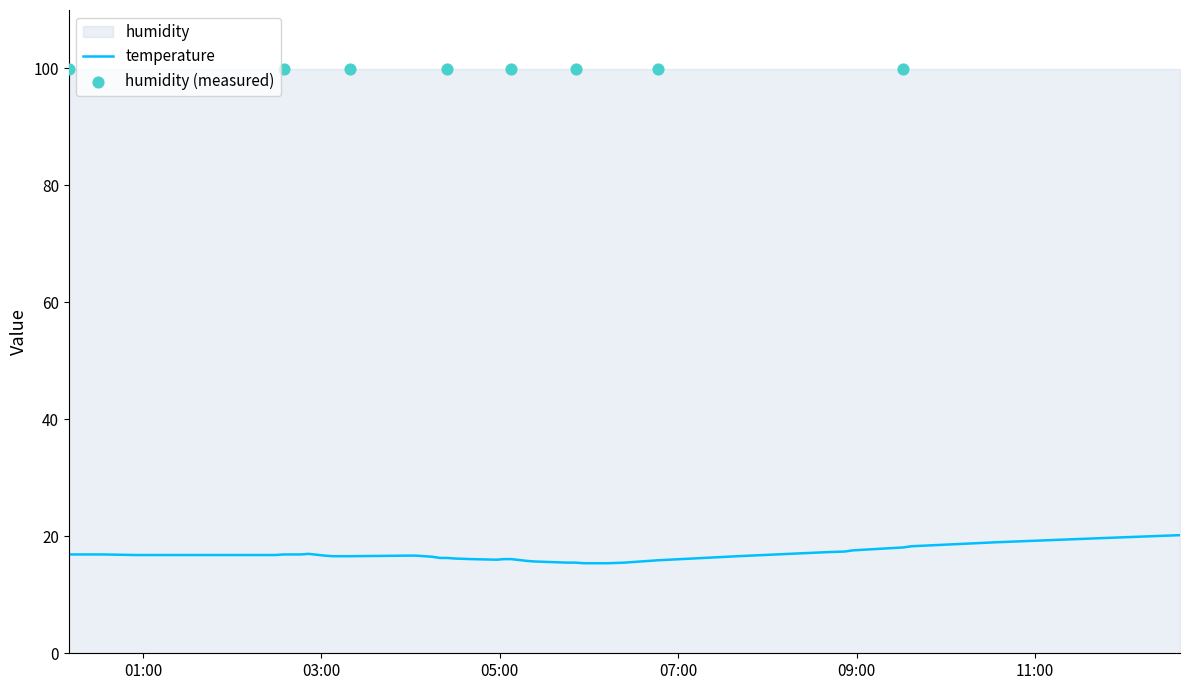

What is the change in value from 2022-10-16T05:07:48 to 2022-10-16T05:34:05?

-0.5